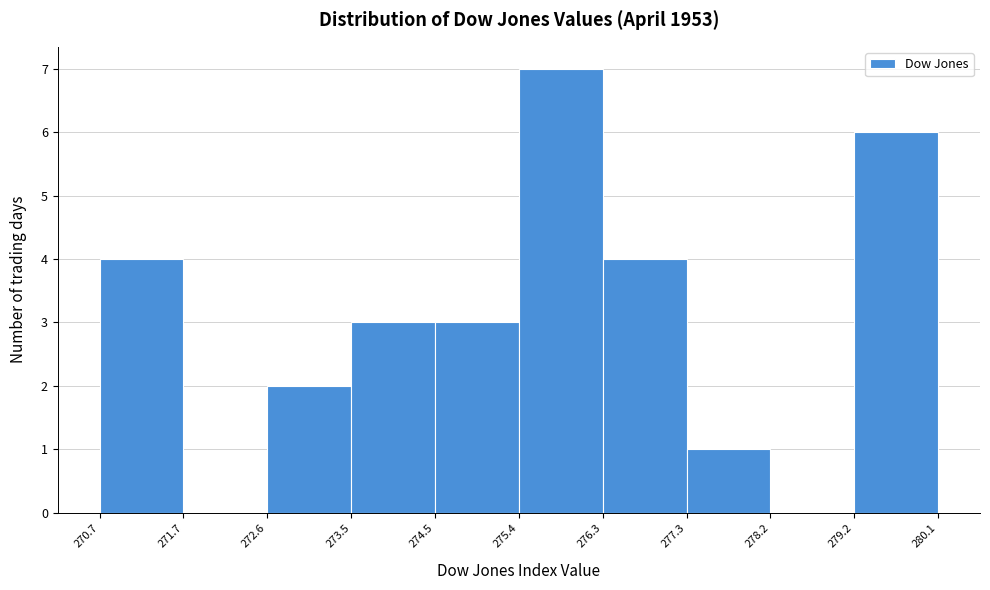

Reading left to right, transcribe this chart: for each bar, give the range it covers on the x-axis and its height. The values are not printed on the chart, so give them approximately, as read against the axis.

270.7 to 271.7: 4
271.7 to 272.6: 0
272.6 to 273.5: 2
273.5 to 274.5: 3
274.5 to 275.4: 3
275.4 to 276.3: 7
276.3 to 277.3: 4
277.3 to 278.2: 1
278.2 to 279.2: 0
279.2 to 280.1: 6